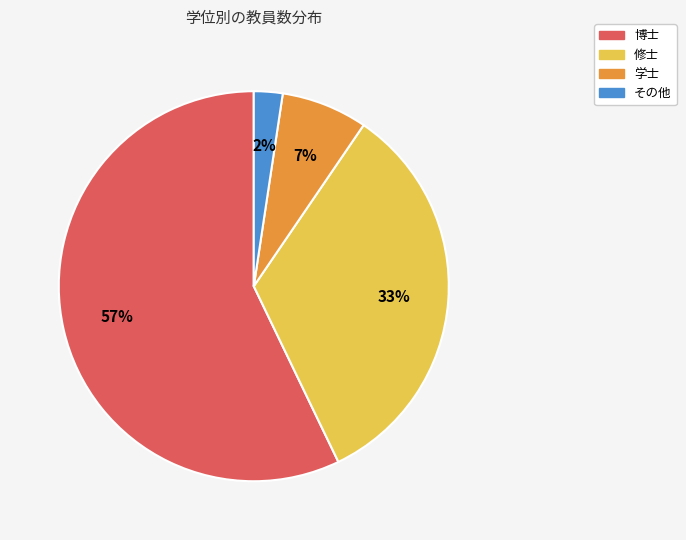

To the nearest percent, what is the average slice percentage?

25%